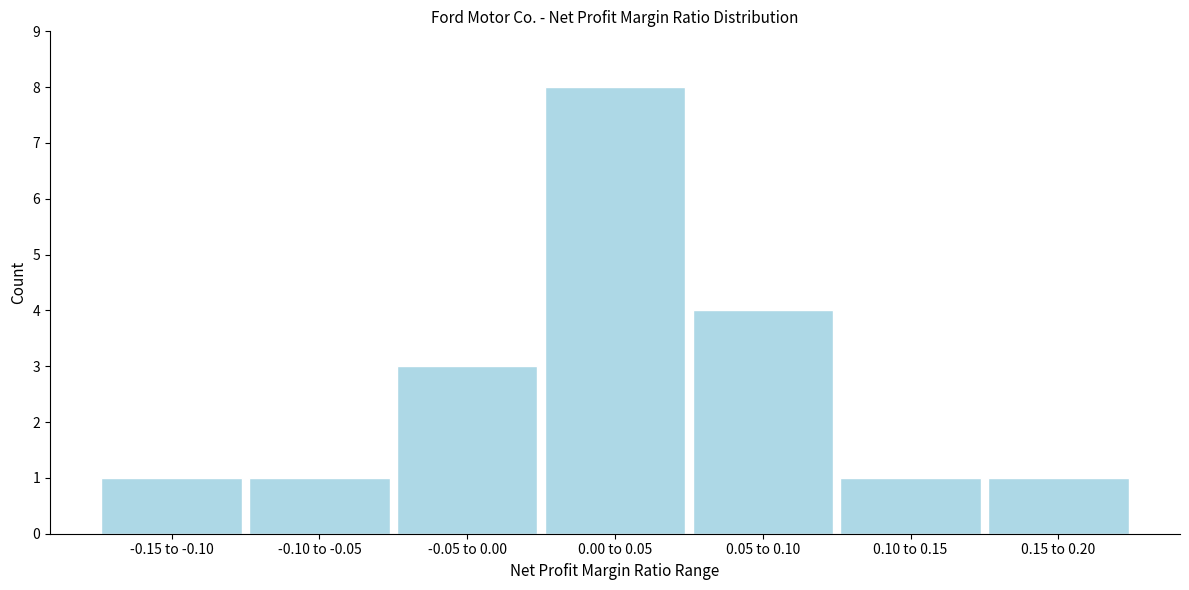

Reading right to left, what are all the values shown in this chart?

1	1	4	8	3	1	1